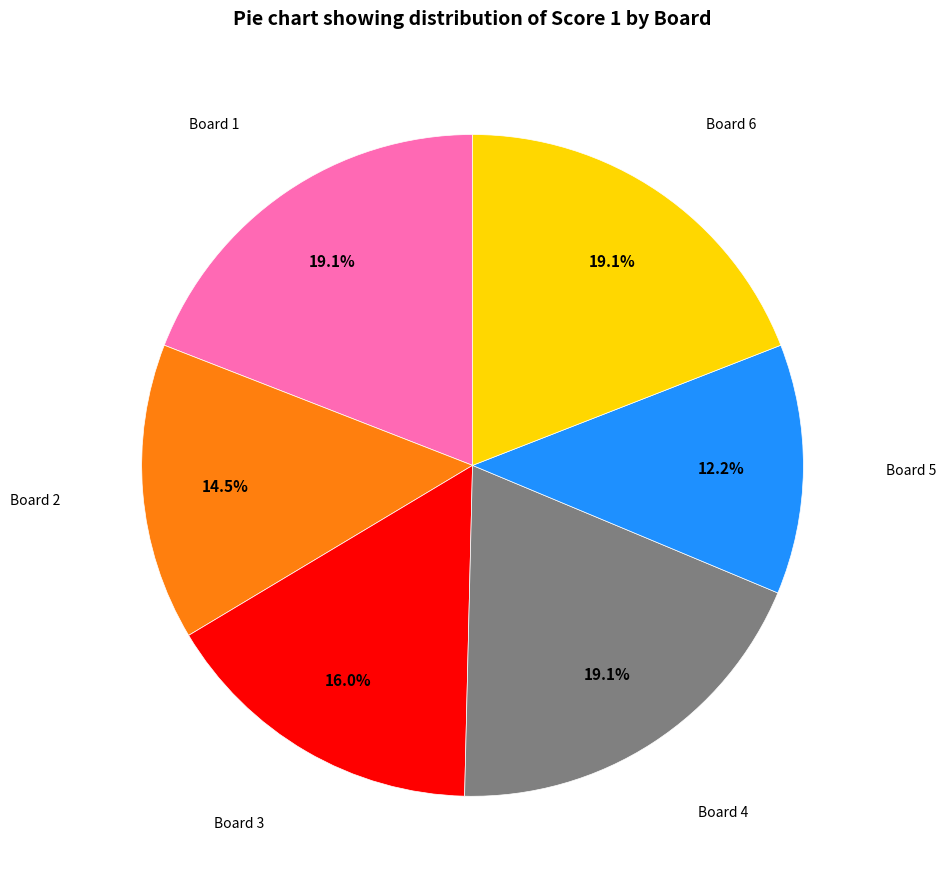

Is there a majority slice in this chart?

No